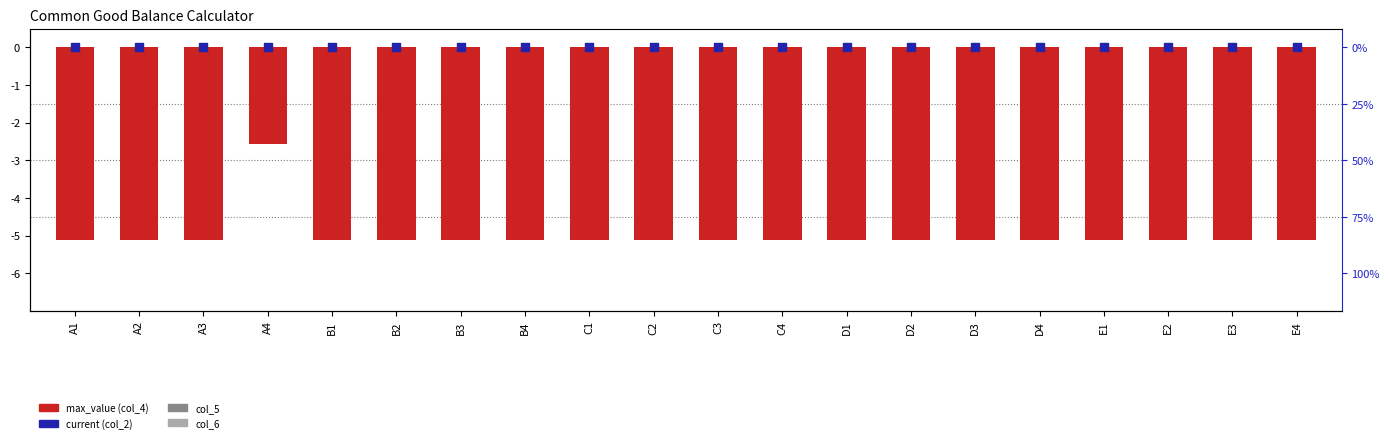

What is the total value across all series at B2?

-5.1